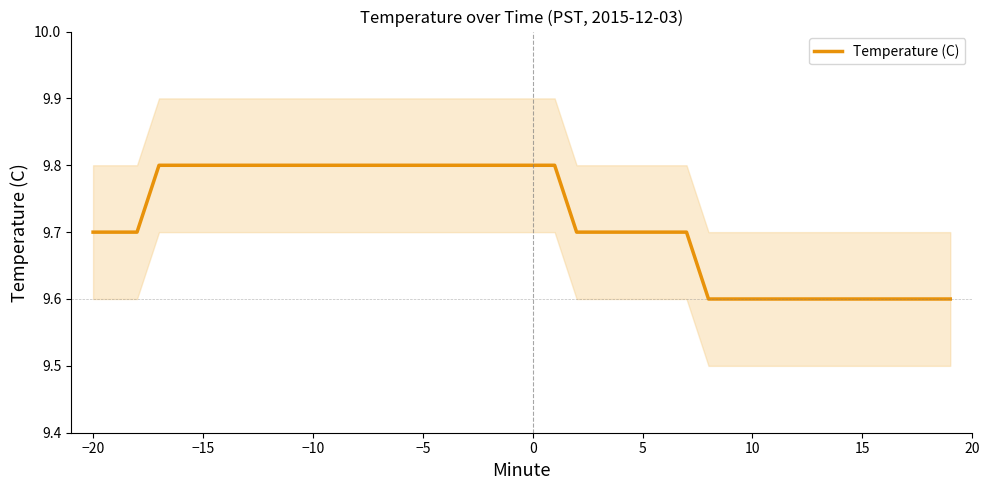

What is the difference between the maximum and minimum values?

0.2